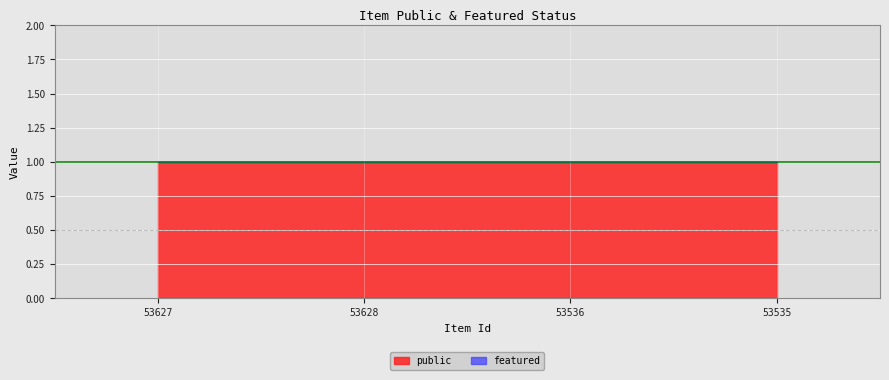

At which label does public reach its minimum?

53627